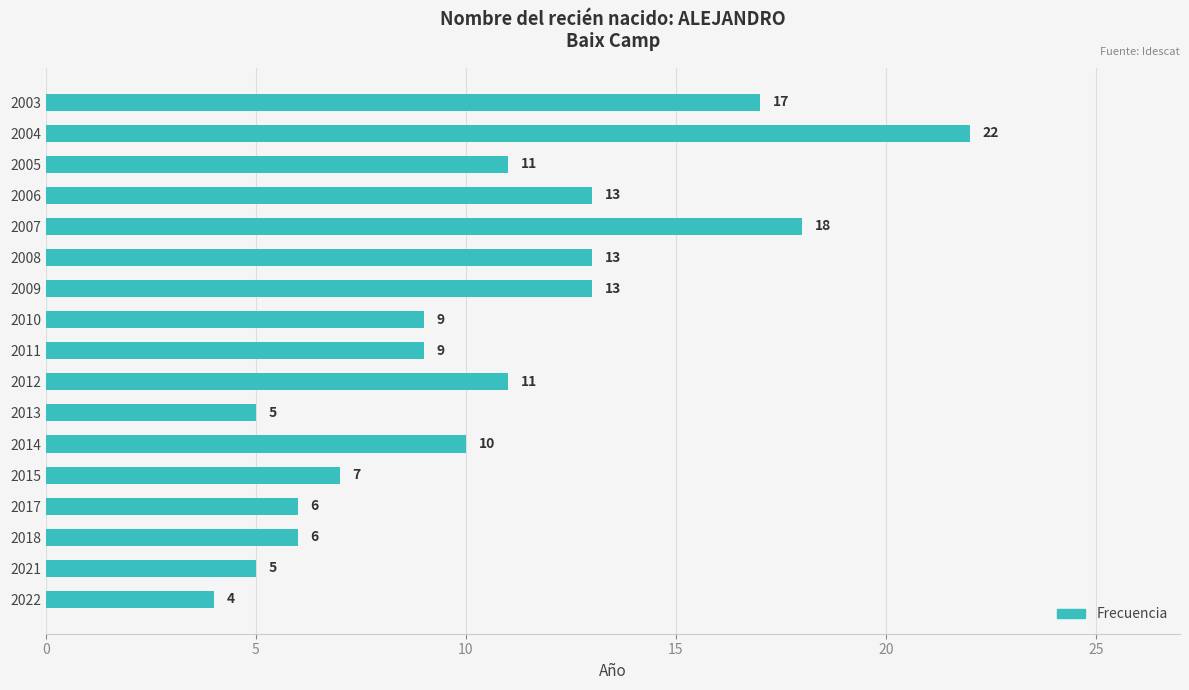

What is the approximate value at 2003?

17